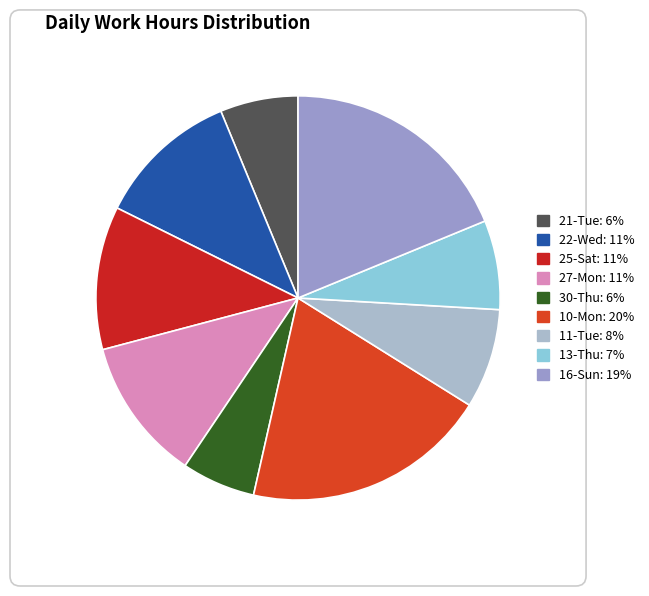

What is the largest slice in the pie chart?

10-Mon